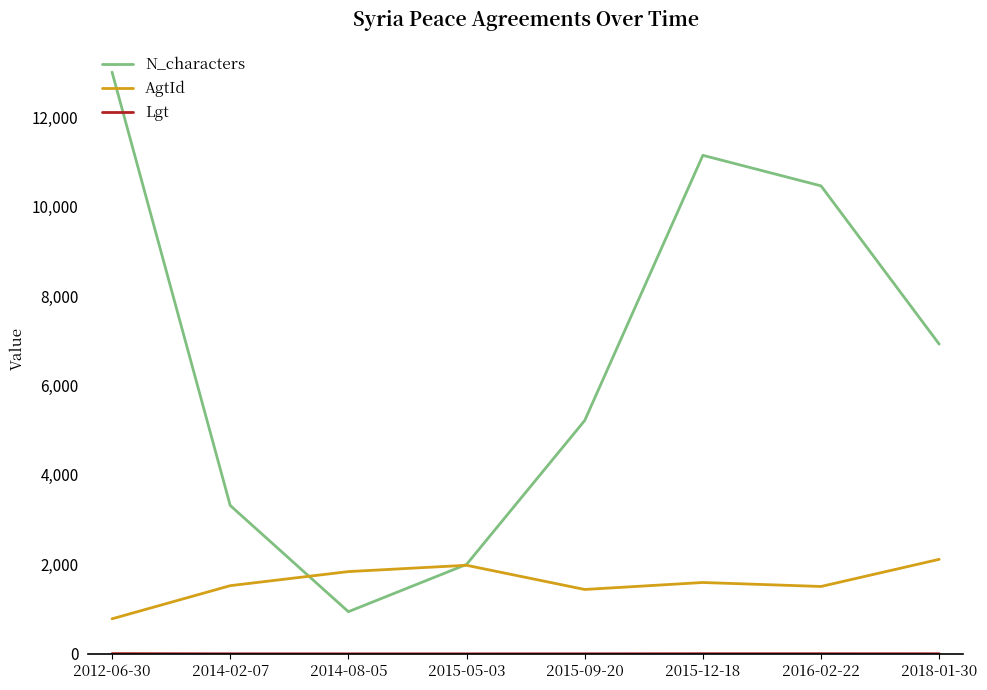

Between which two adjacent categories do N_characters and AgtId first intersect?

2014-02-07 and 2014-08-05